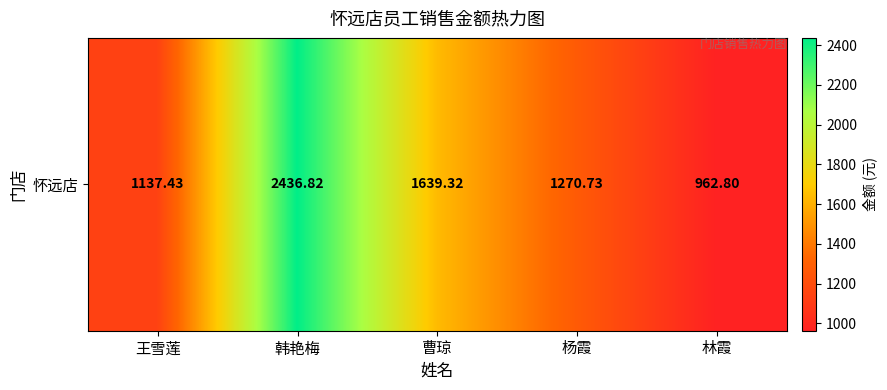

What is the minimum value shown in the chart?

962.8